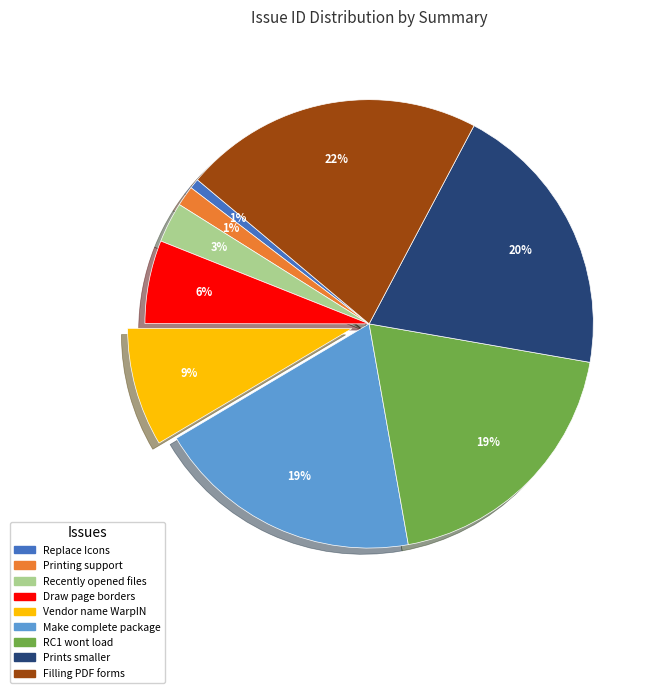

Is it true that Draw page borders is 6% of the pie?

True